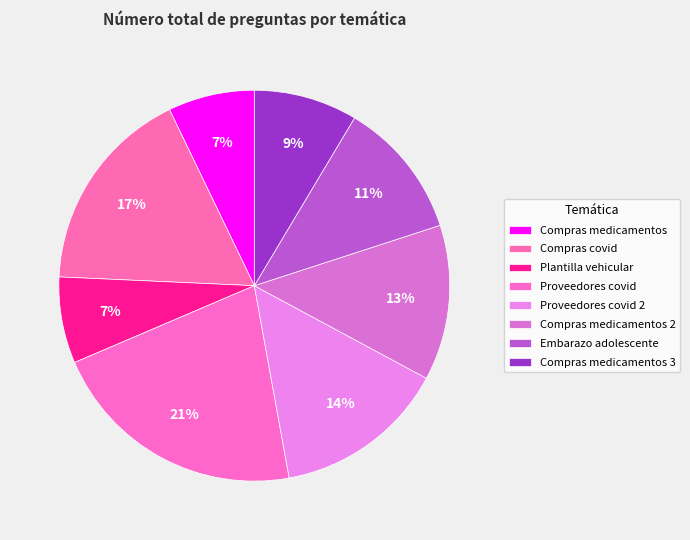

Which category has the biggest portion of the pie?

Proveedores covid